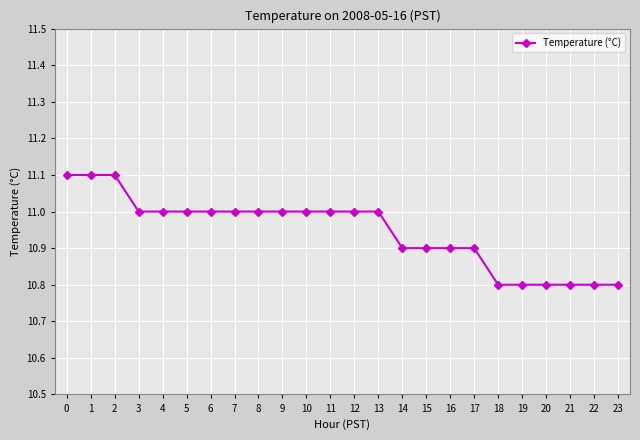

What is the change in value from 7 to 15?

-0.1